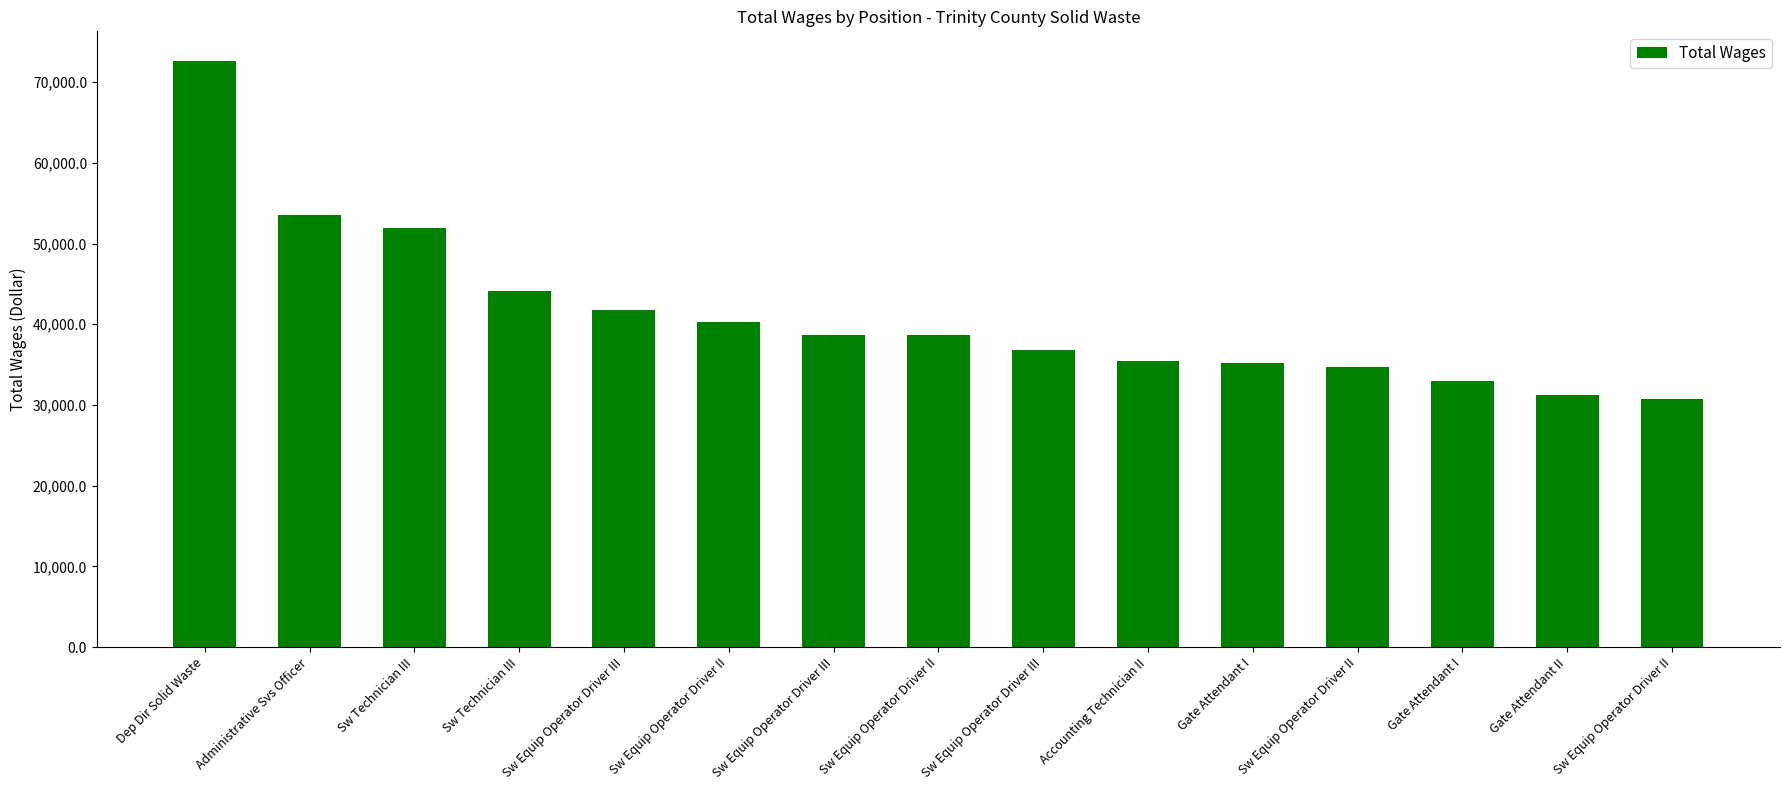

What is the average value?

41265